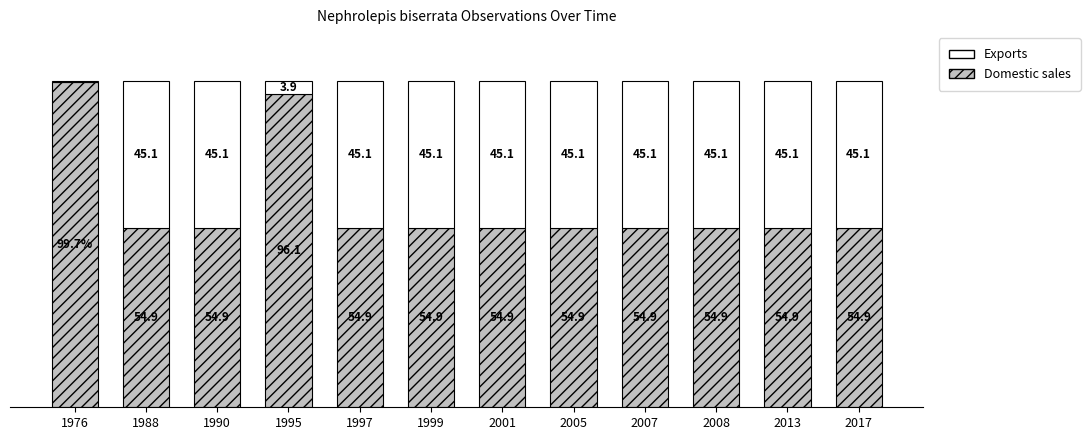

What is the value of the Domestic sales bar at the 7th from the left?

54.9